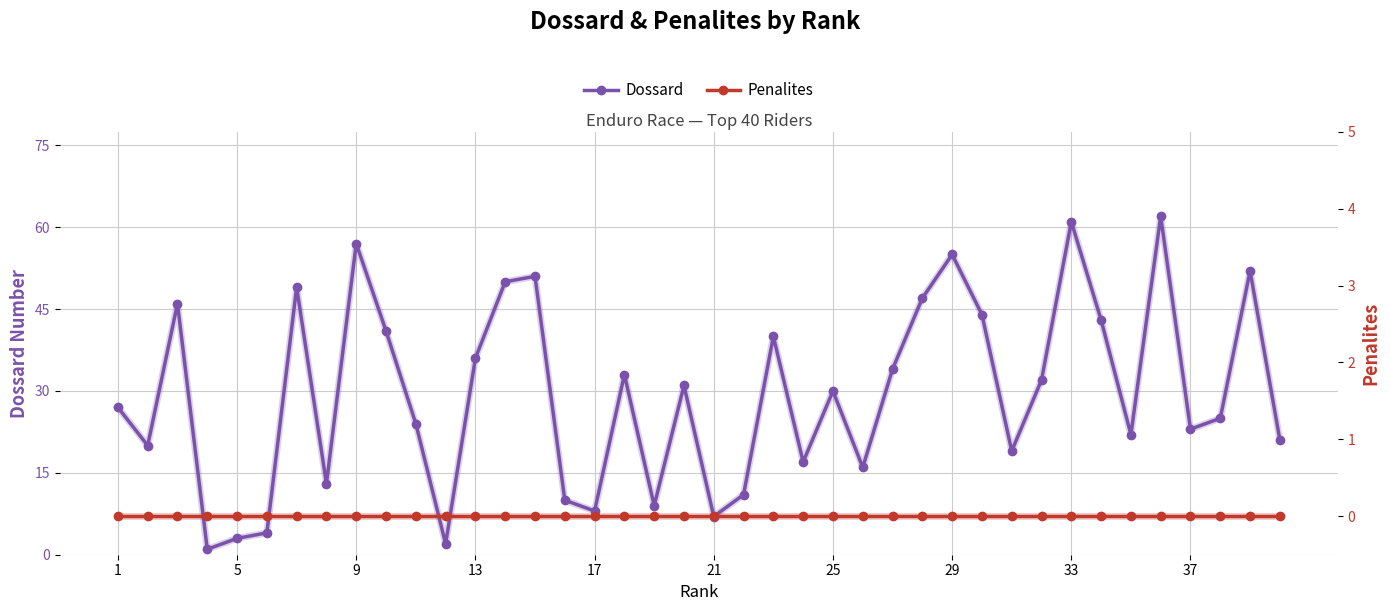

What is the sum of all Dossard values?

1176